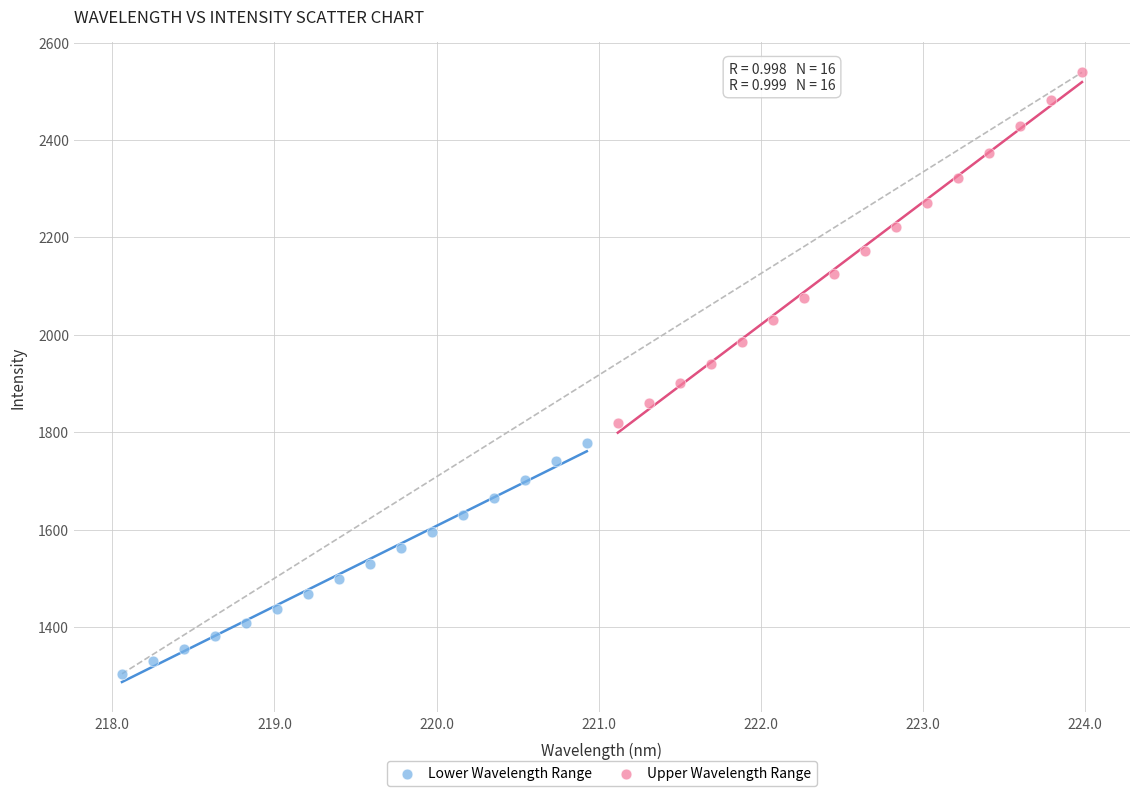

Which series has the widest spread of Y values?

Upper Wavelength Range